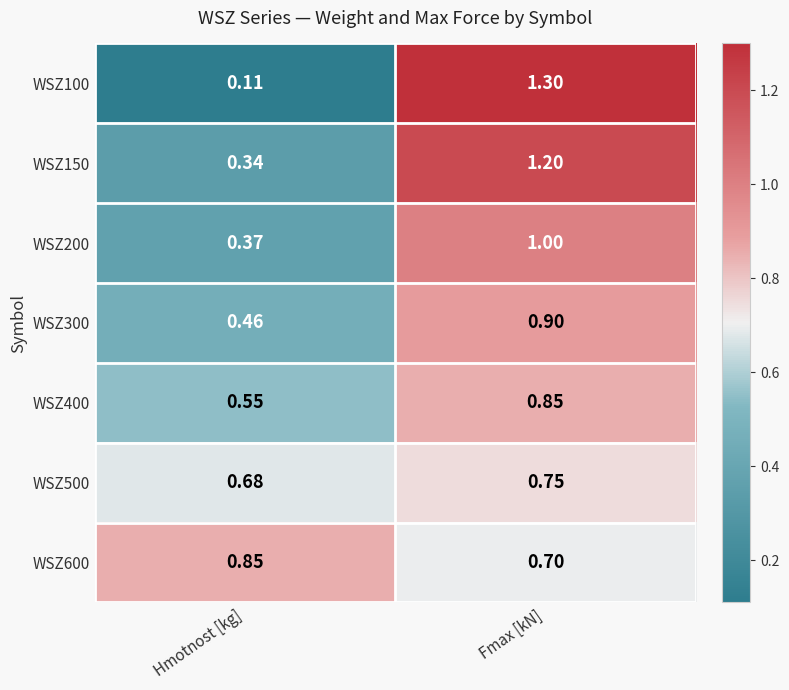

Where is WSZ300 nearest to the value 0?

Hmotnost [kg]